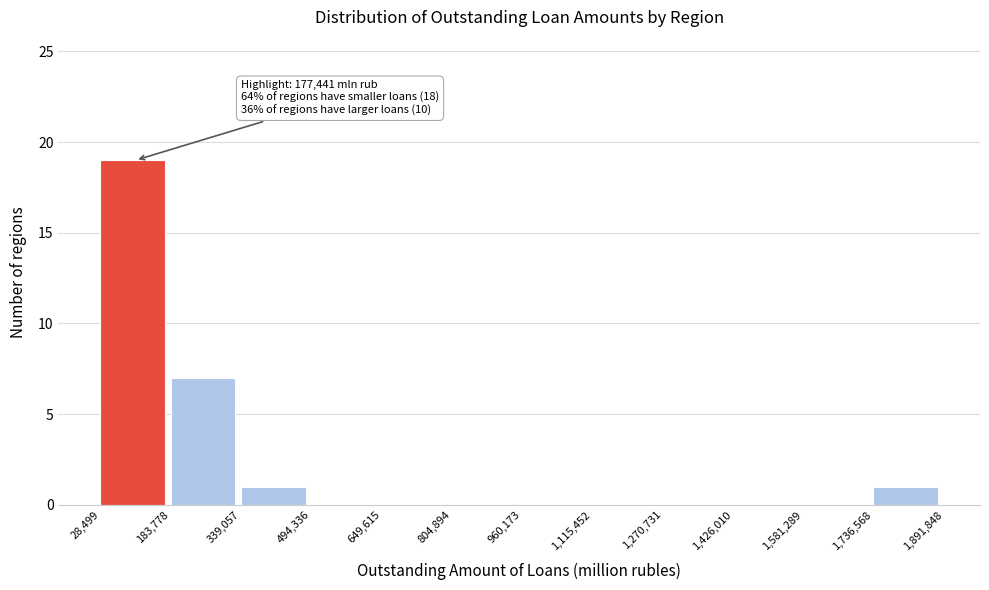

Which range on the x-axis has the tallest bar?

28,499 to 183,778